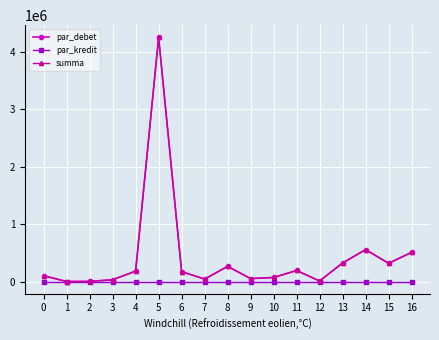

Which series has the largest total across all categories?

par_debet